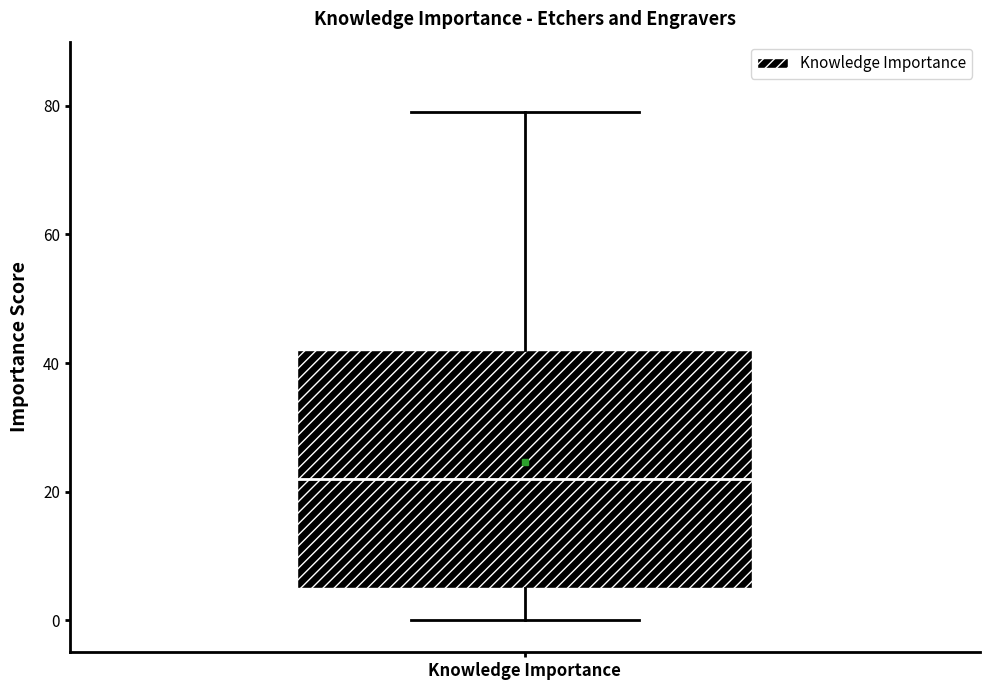

Read this box plot against the y-axis: the position of the median line, the range covered by the box, and the ends of both whiskers. The values are not printed on the chart, so give them approximately, as read against the axis.

median 22, box 6 to 42, whiskers 0 to 80